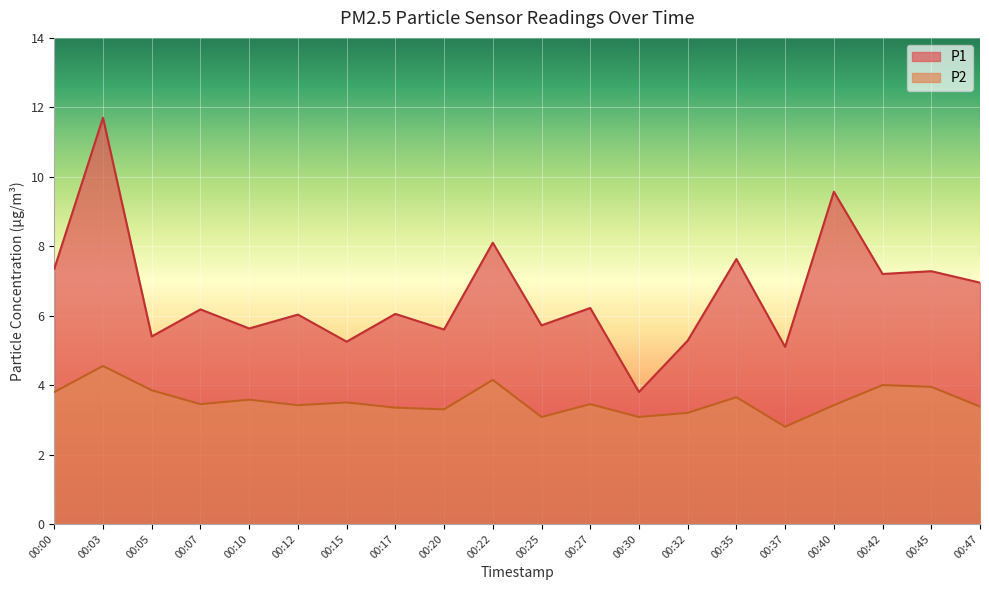

What is the value of the P2 point at the 3rd from the left?

3.9